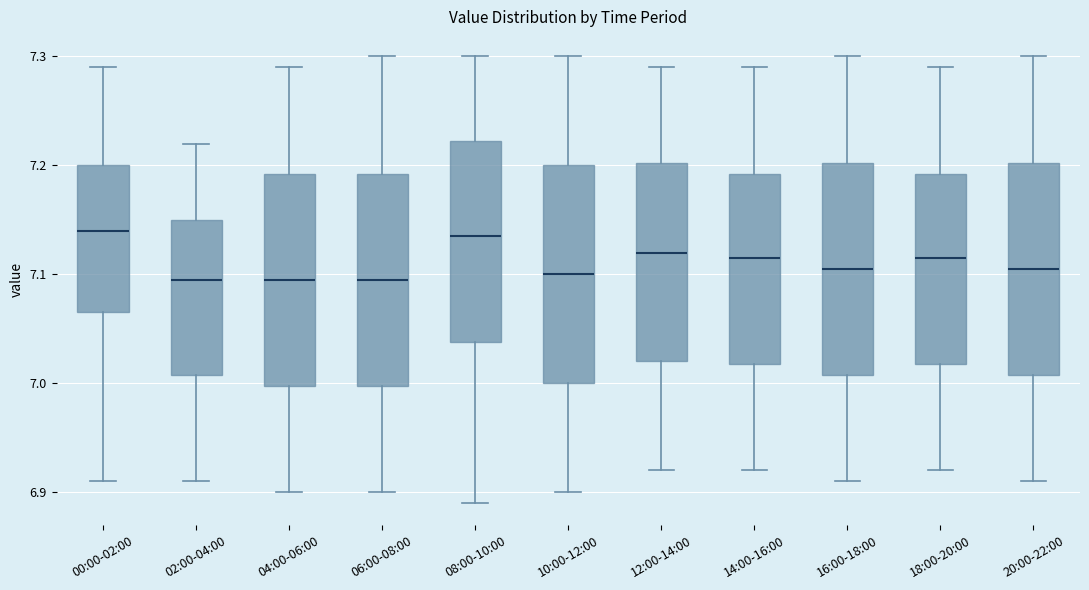

Reading left to right, read every box against the y-axis: the position of its median line, the range the box covers, and the ends of its whiskers. The values are not printed on the chart, so give them approximately, as read against the axis.

00:00-02:00: median 7.14, box 7.07 to 7.20, whiskers 6.91 to 7.29
02:00-04:00: median 7.10, box 7.01 to 7.15, whiskers 6.91 to 7.22
04:00-06:00: median 7.10, box 7.00 to 7.19, whiskers 6.90 to 7.29
06:00-08:00: median 7.10, box 7.00 to 7.19, whiskers 6.90 to 7.30
08:00-10:00: median 7.14, box 7.04 to 7.22, whiskers 6.89 to 7.30
10:00-12:00: median 7.10, box 7.00 to 7.20, whiskers 6.90 to 7.30
12:00-14:00: median 7.12, box 7.02 to 7.20, whiskers 6.92 to 7.29
14:00-16:00: median 7.12, box 7.02 to 7.19, whiskers 6.92 to 7.29
16:00-18:00: median 7.11, box 7.01 to 7.20, whiskers 6.91 to 7.30
18:00-20:00: median 7.12, box 7.02 to 7.19, whiskers 6.92 to 7.29
20:00-22:00: median 7.11, box 7.01 to 7.20, whiskers 6.91 to 7.30